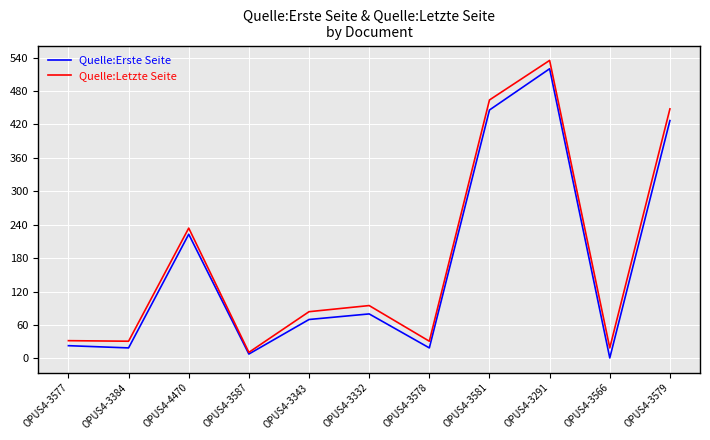

Where is Quelle:Erste Seite nearest to the value 260?

OPUS4-4470